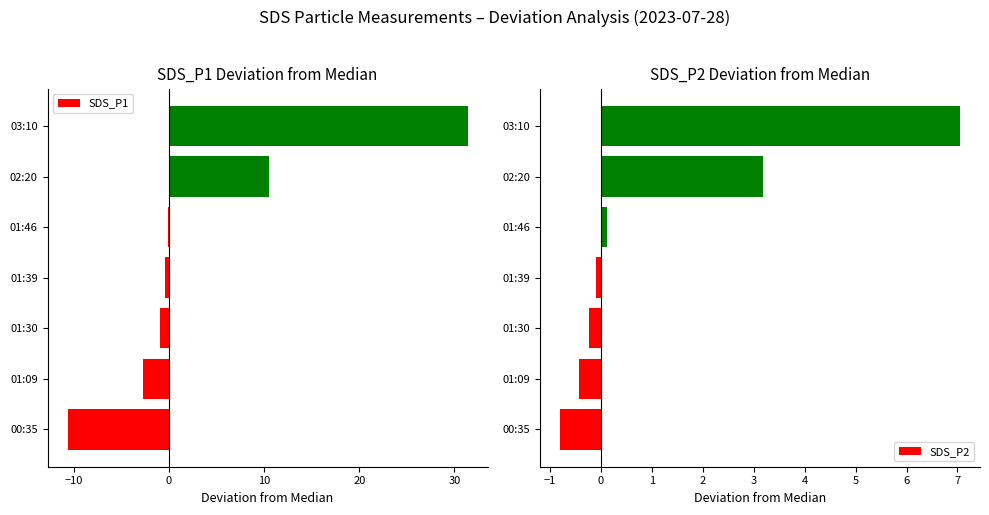

Where is SDS_P1 nearest to the value 10?

02:20